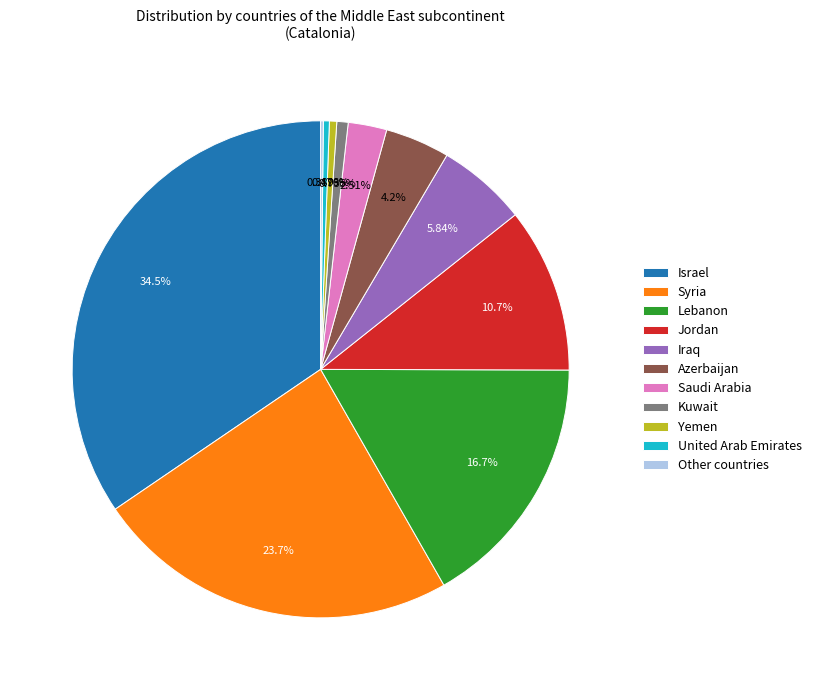

Does any single category account for the majority?

No